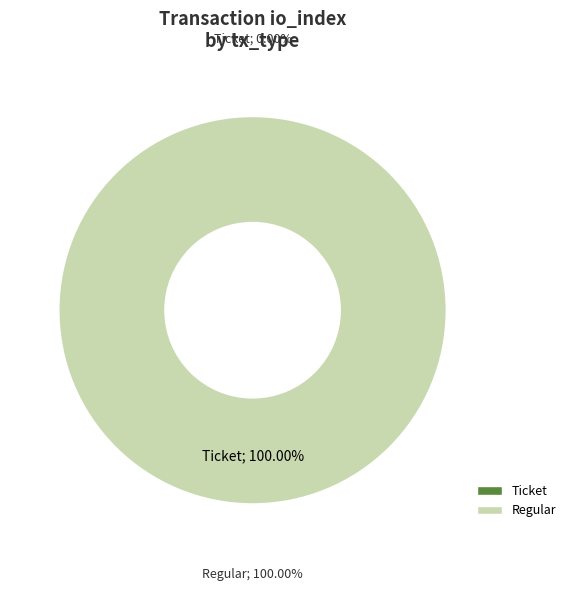

Which category has the smallest portion of the pie?

Ticket (io_index=0)